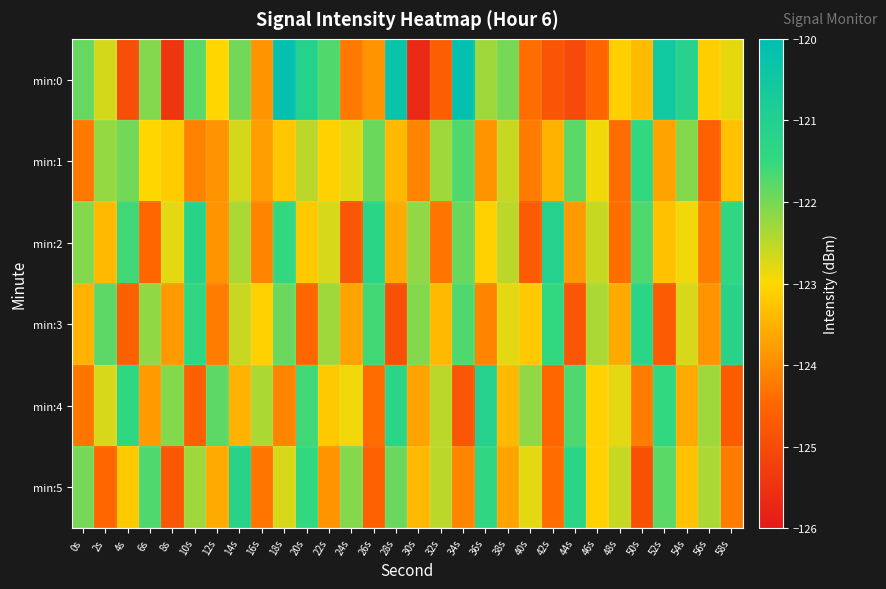

Reading left to right, extract all data points from this chart.

min:0: 0s=-121.9	2s=-122.7	4s=-124.9	6s=-122.1	8s=-125.5	10s=-121.8	12s=-123.0	14s=-122.0	16s=-123.9	18s=-120.1	20s=-121.1	22s=-121.7	24s=-124.3	26s=-123.9	28s=-120.3	30s=-125.7	32s=-124.6	34s=-120.1	36s=-122.3	38s=-122.0	40s=-124.4	42s=-124.8	44s=-125.0	46s=-124.5	48s=-123.1	50s=-123.4	52s=-120.5	54s=-121.1	56s=-123.1	58s=-122.8
min:1: 0s=-124.3	2s=-122.2	4s=-122.0	6s=-123.0	8s=-123.2	10s=-124.1	12s=-123.9	14s=-122.7	16s=-123.8	18s=-123.2	20s=-122.5	22s=-123.1	24s=-122.8	26s=-121.9	28s=-123.4	30s=-124.1	32s=-122.3	34s=-121.7	36s=-123.9	38s=-122.6	40s=-124.2	42s=-123.5	44s=-121.8	46s=-122.9	48s=-124.4	50s=-121.5	52s=-123.7	54s=-122.1	56s=-124.6	58s=-123.3
min:2: 0s=-122.1	2s=-123.4	4s=-121.6	6s=-124.5	8s=-122.8	10s=-121.2	12s=-123.9	14s=-122.4	16s=-124.1	18s=-121.5	20s=-123.2	22s=-122.7	24s=-124.8	26s=-121.3	28s=-123.6	30s=-122.2	32s=-124.3	34s=-121.9	36s=-123.1	38s=-122.5	40s=-124.7	42s=-121.1	44s=-123.8	46s=-122.6	48s=-124.4	50s=-121.7	52s=-123.3	54s=-122.9	56s=-124.2	58s=-121.4
min:3: 0s=-123.5	2s=-121.8	4s=-124.6	6s=-122.2	8s=-123.8	10s=-121.4	12s=-124.2	14s=-122.6	16s=-123.1	18s=-121.9	20s=-124.5	22s=-122.3	24s=-123.7	26s=-121.6	28s=-124.9	30s=-122.1	32s=-123.4	34s=-121.7	36s=-124.1	38s=-122.8	40s=-123.2	42s=-121.5	44s=-124.8	46s=-122.4	48s=-123.6	50s=-121.3	52s=-124.7	54s=-122.7	56s=-123.9	58s=-121.2
min:4: 0s=-124.3	2s=-122.7	4s=-121.4	6s=-123.8	8s=-122.1	10s=-124.6	12s=-121.8	14s=-123.5	16s=-122.4	18s=-124.1	20s=-121.6	22s=-123.2	24s=-122.9	26s=-124.4	28s=-121.3	30s=-123.7	32s=-122.5	34s=-124.8	36s=-121.1	38s=-123.4	40s=-122.2	42s=-124.5	44s=-121.7	46s=-123.1	48s=-122.8	50s=-124.2	52s=-121.5	54s=-123.6	56s=-122.3	58s=-124.7
min:5: 0s=-122.0	2s=-124.5	4s=-123.2	6s=-121.7	8s=-124.8	10s=-122.3	12s=-123.6	14s=-121.2	16s=-124.3	18s=-122.7	20s=-121.5	22s=-123.9	24s=-122.1	26s=-124.6	28s=-121.9	30s=-123.4	32s=-122.5	34s=-124.1	36s=-121.4	38s=-123.7	40s=-122.8	42s=-124.4	44s=-121.3	46s=-123.1	48s=-122.6	50s=-124.9	52s=-121.8	54s=-123.3	56s=-122.4	58s=-124.2